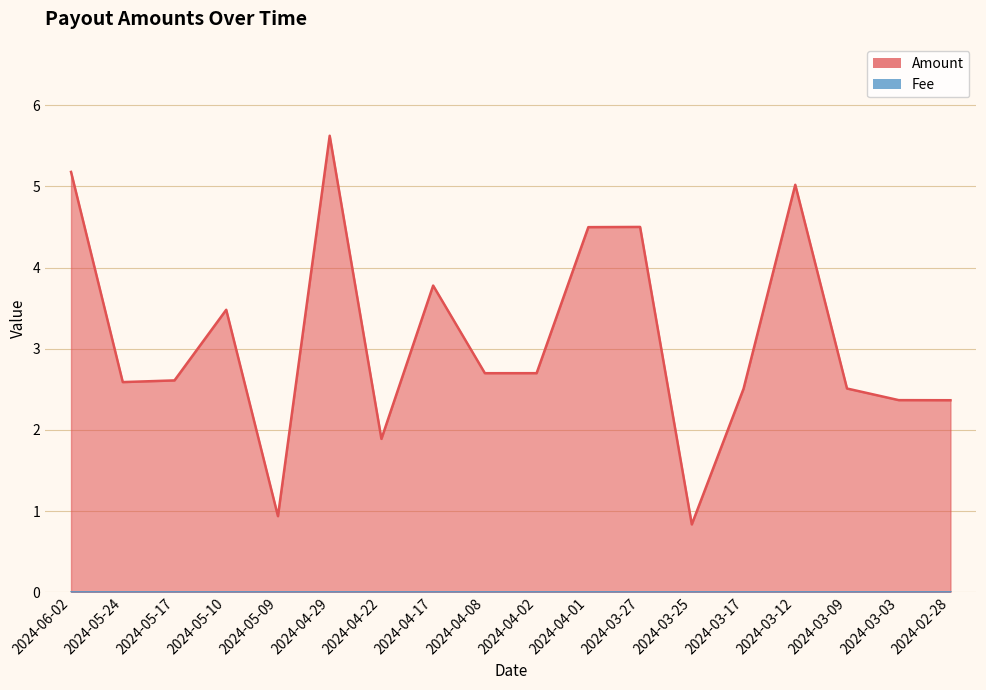

The chart shows a value of 2.7 at 2024-04-02. True or false?

True